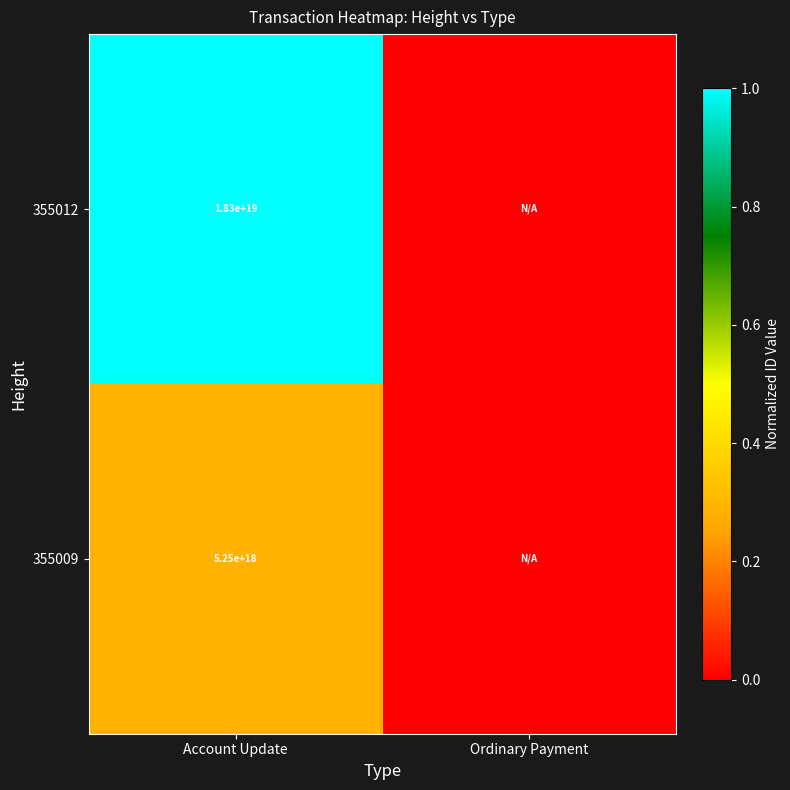

The value of 355012 at Account Update is 18300000000000000000. True or false?

True